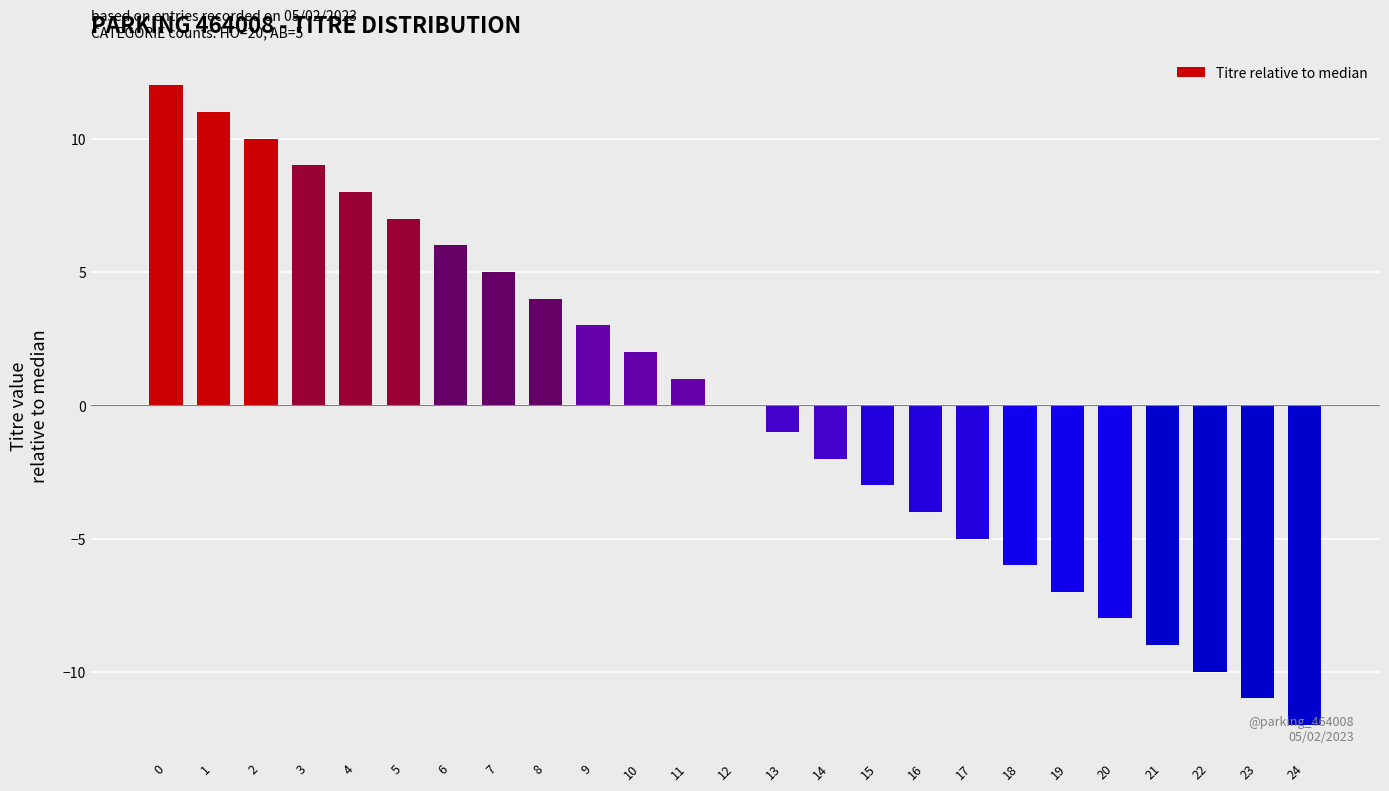

What is the sum of the values at 23 and 12?

-11